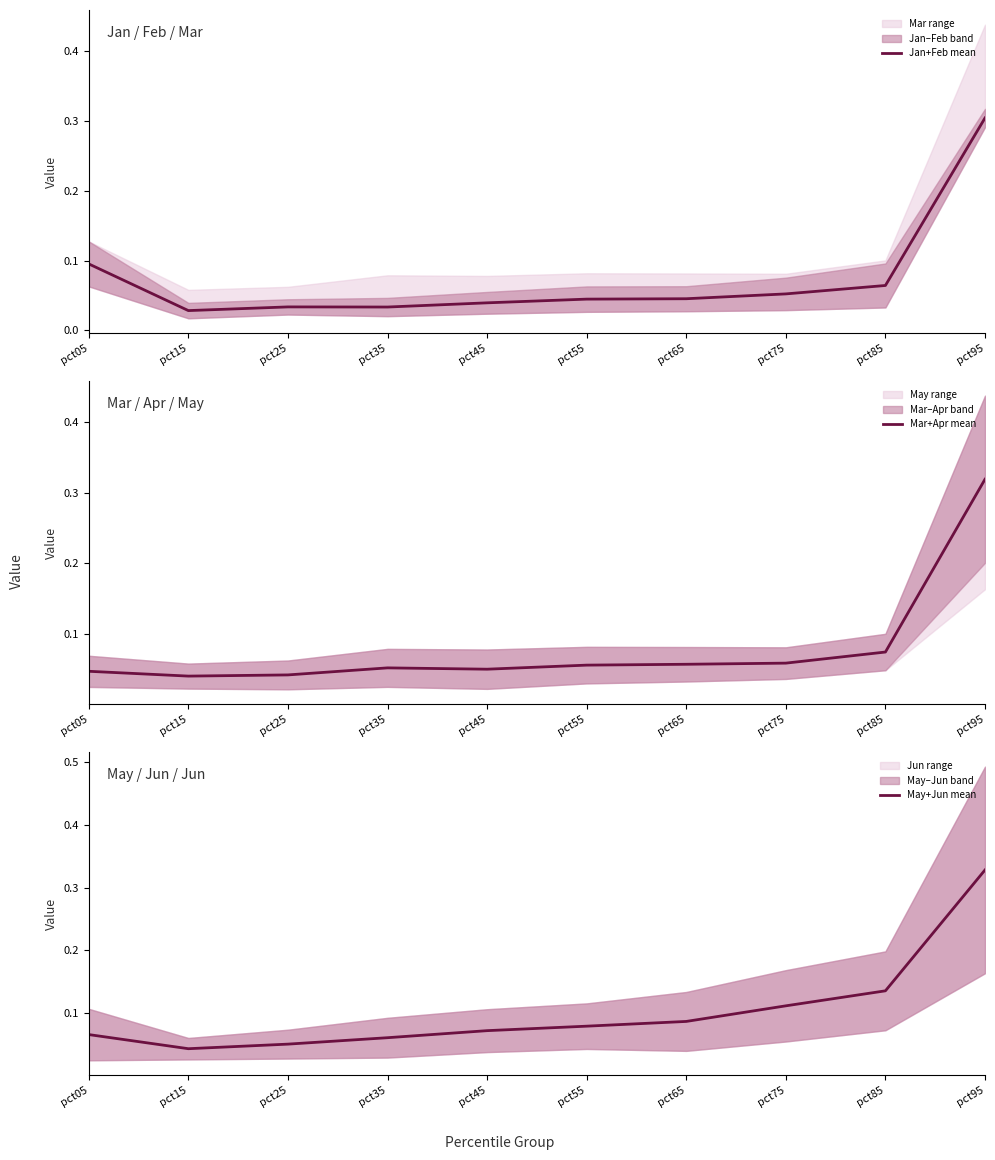

What are all the series names shown in the legend?

Jan+Feb mean, Mar+Apr mean, May+Jun mean